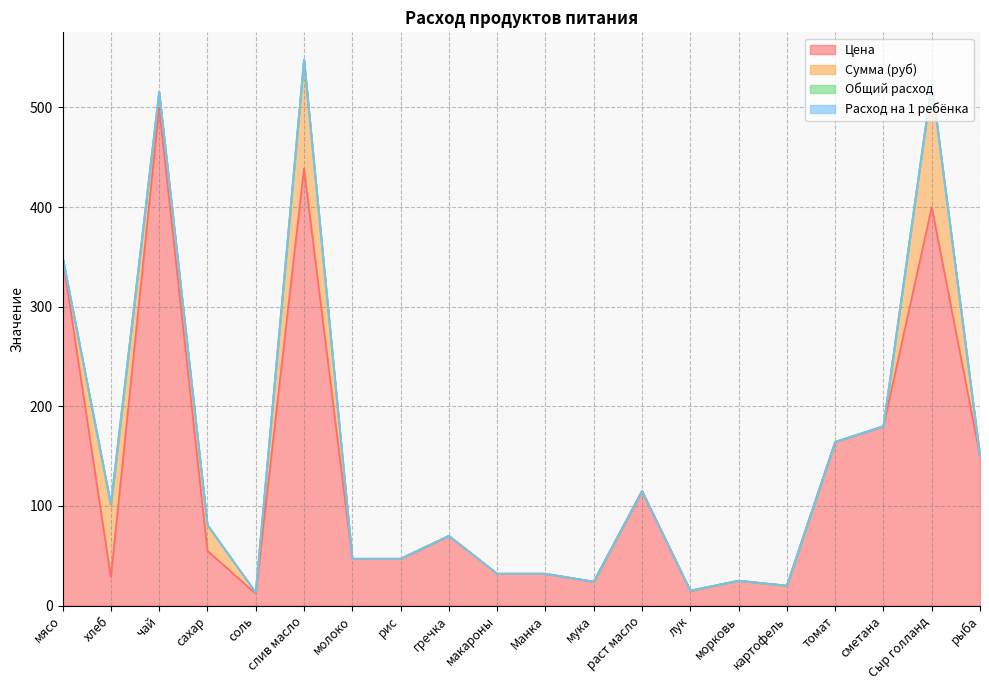

How many data points in Цена are above 55?

9